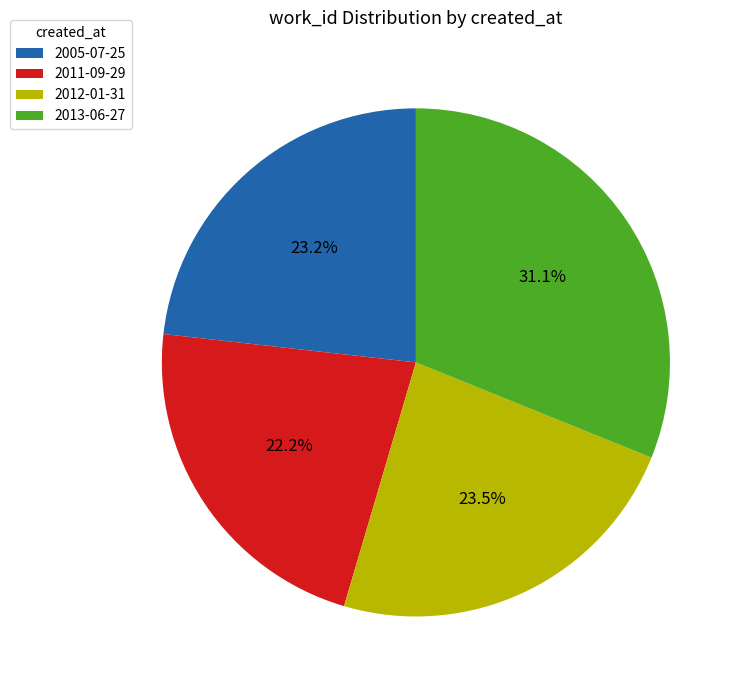

Count the number of slices in the pie.

4